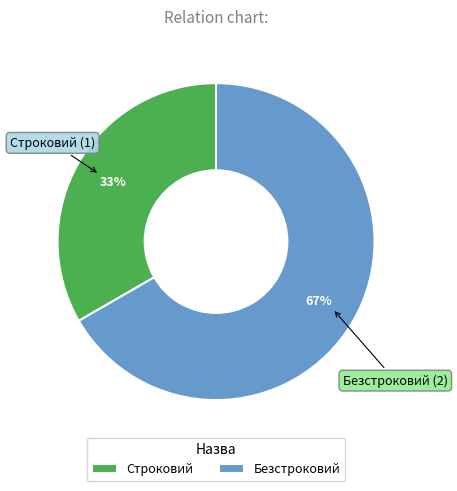

What percentage is the Безстроковий slice, to the nearest percent?

67%